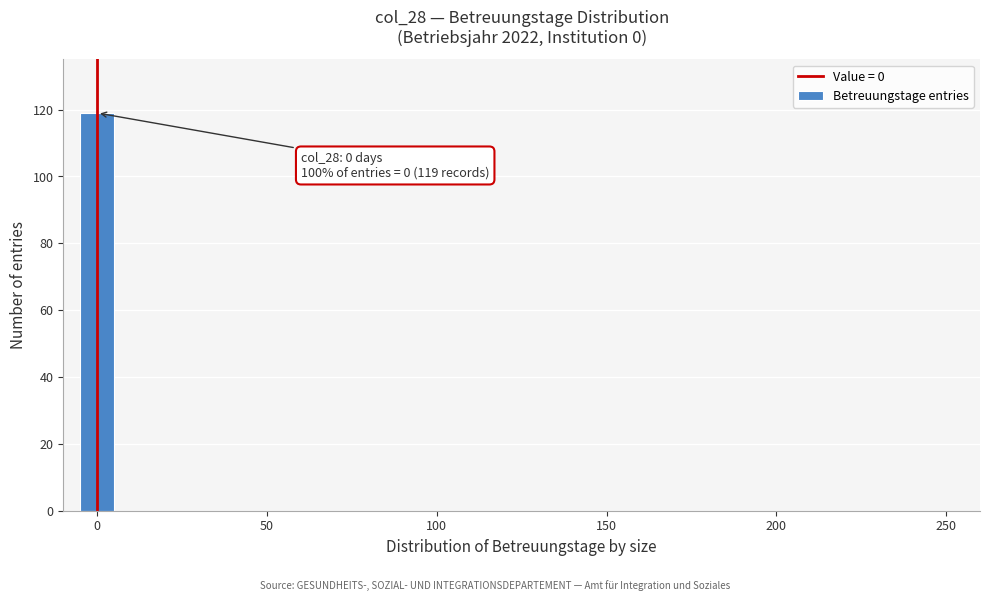

Around what value on the x-axis is the tallest bar? Give the approximate position of its centre, as read against the axis.

0